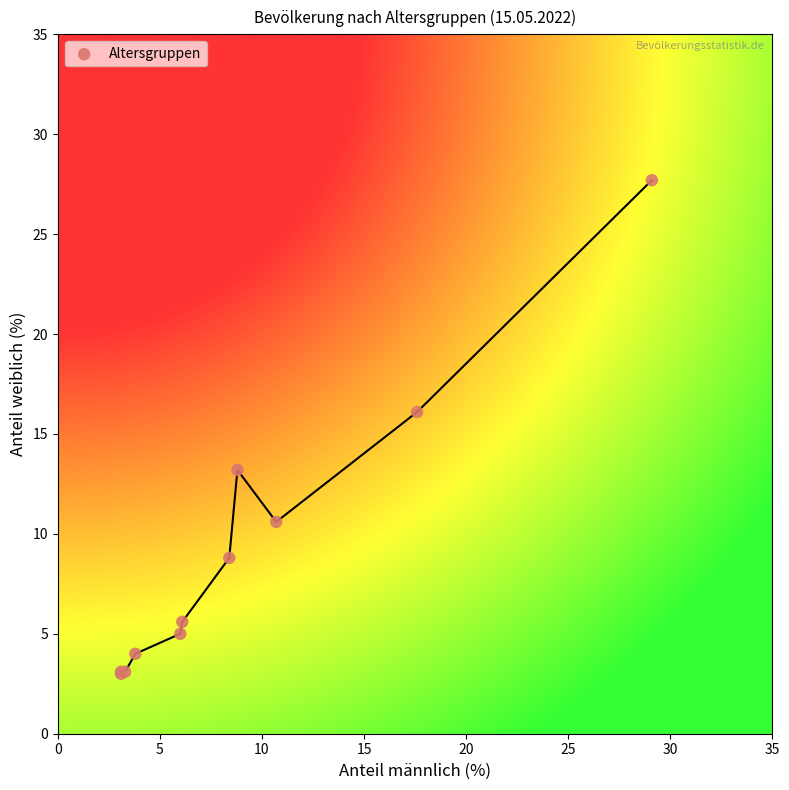

What Y value in the scatter plot is closest to 15?

16.1